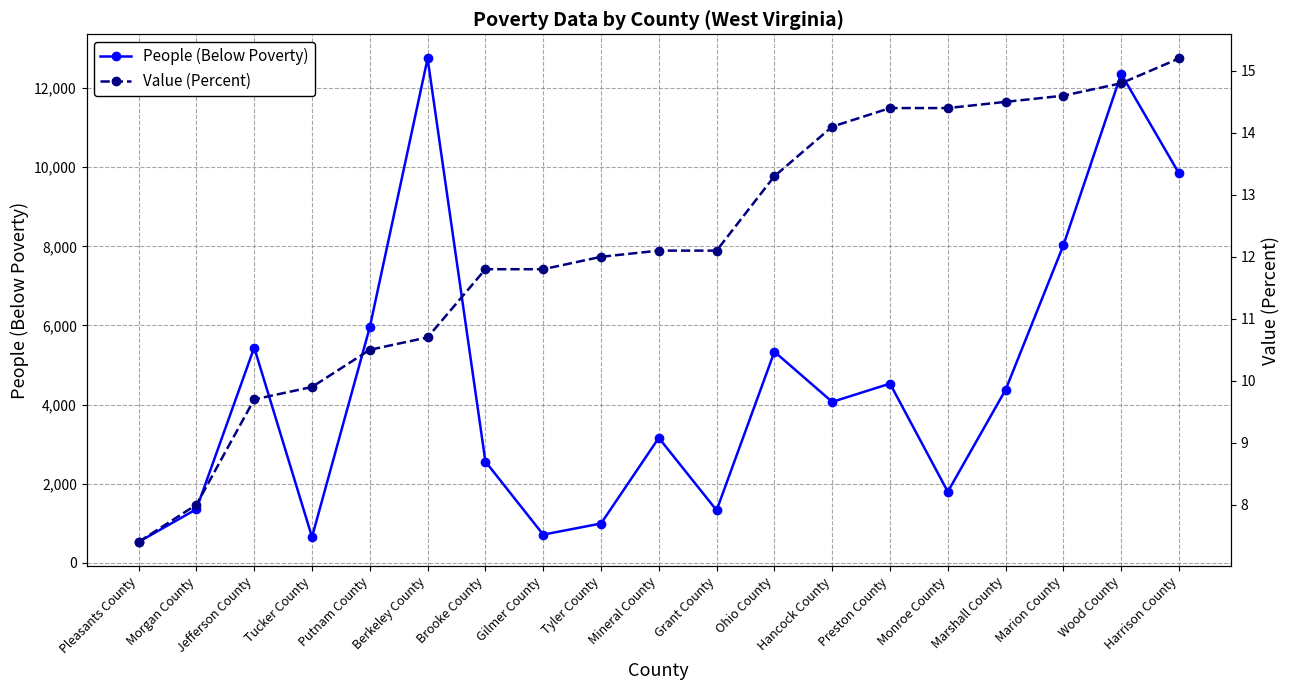

True or false: People (Below Poverty) has more than 0 interior local peaks.

True